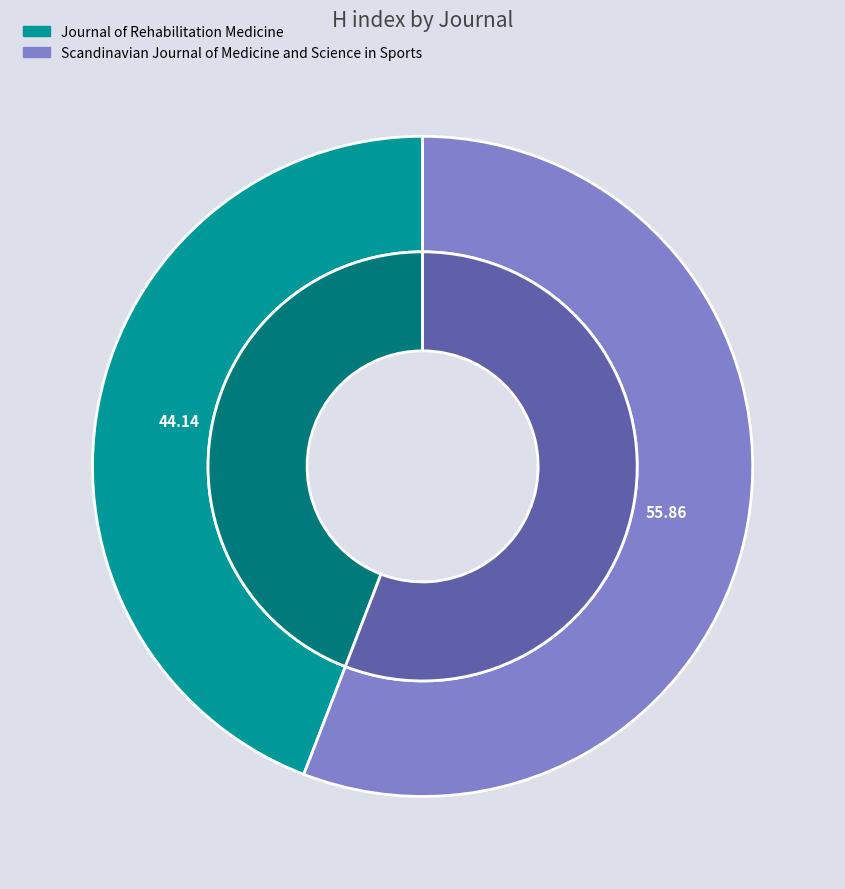

Which slice is the largest?

Scandinavian Journal of Medicine and Science in Sports